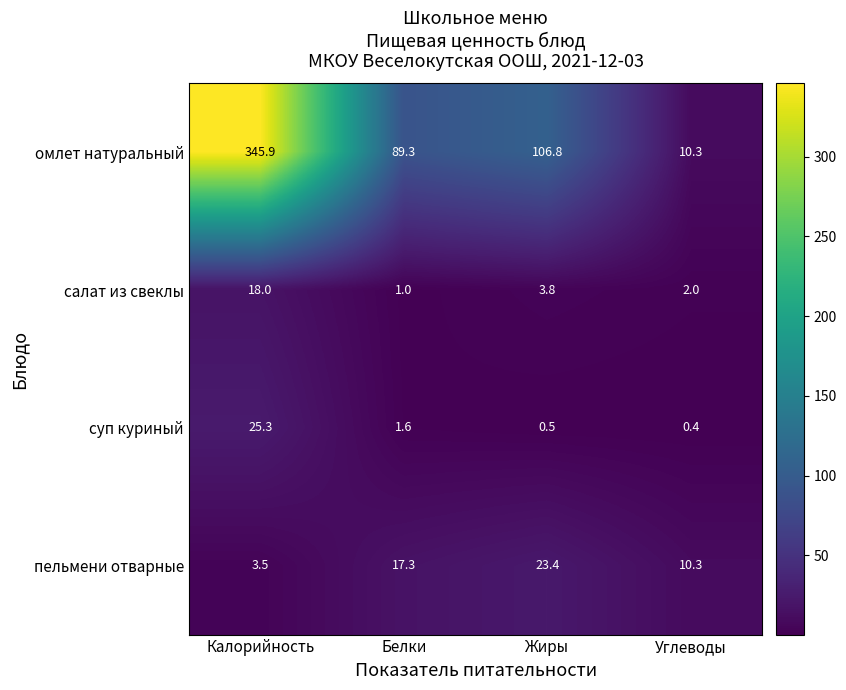

What is the total value across all series at Калорийность?

392.7